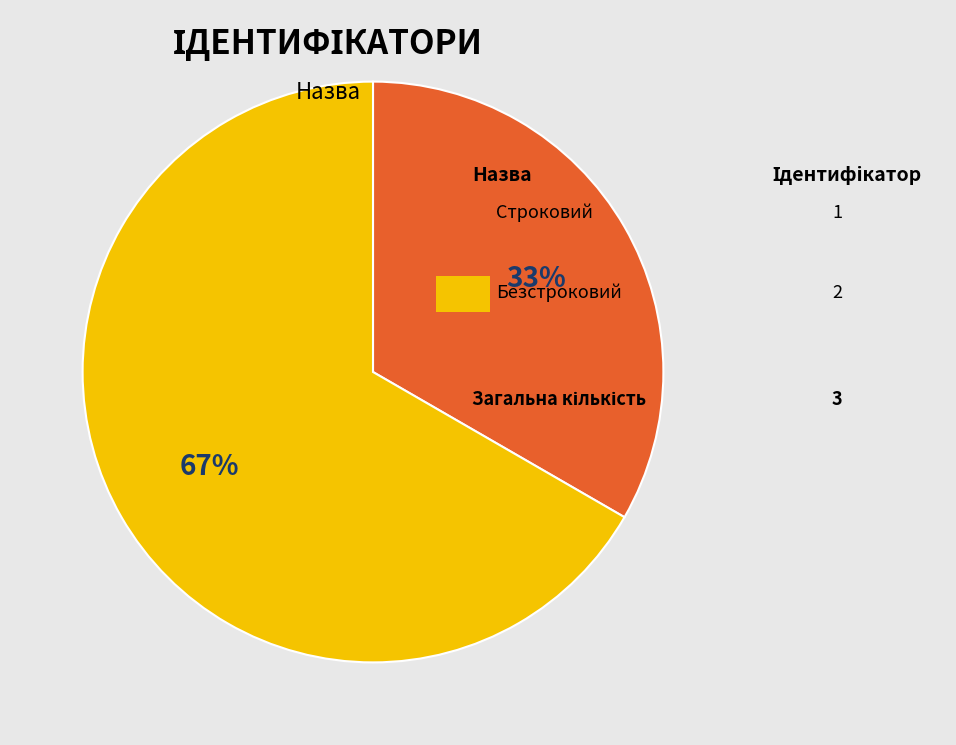

Is there a majority slice in this chart?

Yes